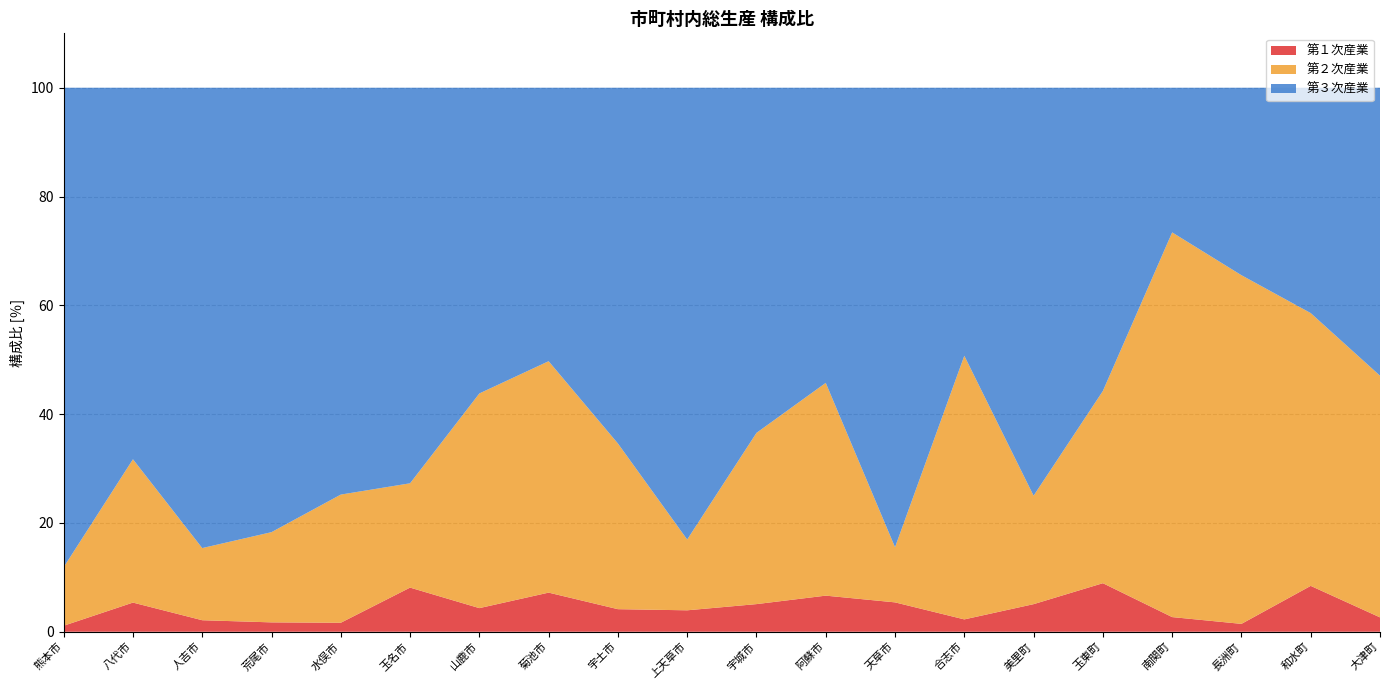

Reading left to right, what are all the values shown in this chart?

第１次産業: 熊本市=1.1	八代市=5.4	人吉市=2.1	荒尾市=1.7	水俣市=1.7	玉名市=8.1	山鹿市=4.3	菊池市=7.2	宇土市=4.1	上天草市=3.9	宇城市=5.1	阿蘇市=6.6	天草市=5.4	合志市=2.3	美里町=5.1	玉東町=8.9	南関町=2.7	長洲町=1.4	和水町=8.4	大津町=2.6
第２次産業: 熊本市=10.8	八代市=26.3	人吉市=13.3	荒尾市=16.6	水俣市=23.6	玉名市=19.2	山鹿市=39.5	菊池市=42.5	宇土市=30.5	上天草市=13.0	宇城市=31.5	阿蘇市=39.1	天草市=10.1	合志市=48.5	美里町=19.9	玉東町=35.3	南関町=70.7	長洲町=64.1	和水町=50.1	大津町=44.4
第３次産業: 熊本市=88.1	八代市=68.3	人吉市=84.6	荒尾市=81.7	水俣市=74.8	玉名市=72.7	山鹿市=56.2	菊池市=50.3	宇土市=65.4	上天草市=83.0	宇城市=63.4	阿蘇市=54.3	天草市=84.5	合志市=49.3	美里町=75.0	玉東町=55.7	南関町=26.6	長洲町=34.5	和水町=41.4	大津町=52.9